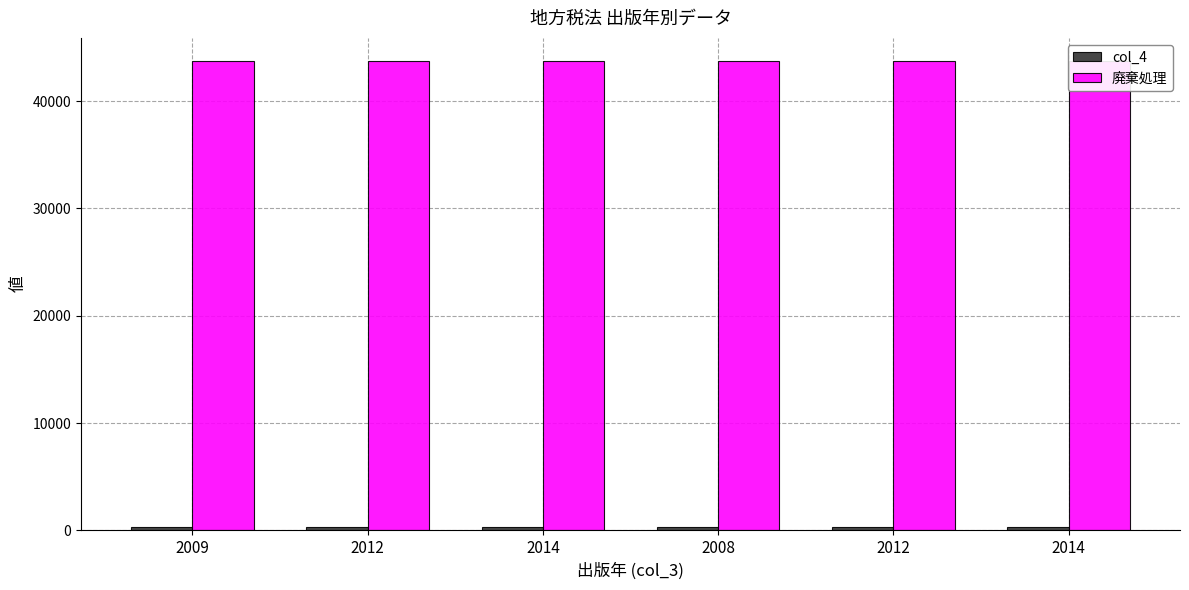

What are all the series names shown in the legend?

col_4, 廃棄処理